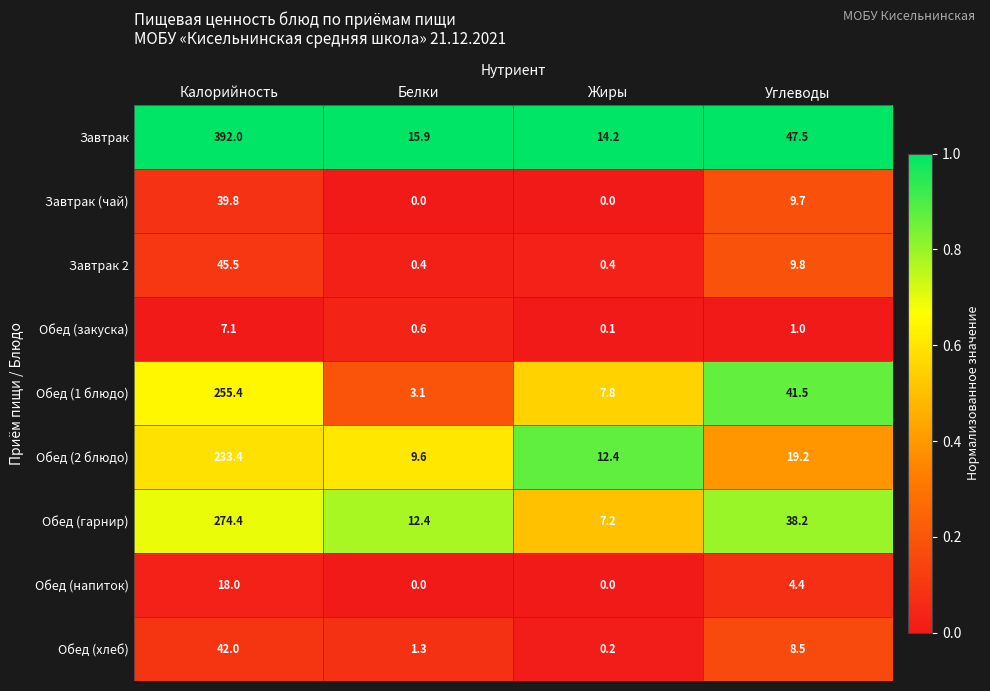

What is the maximum value for Обед (2 блюдо)?

233.4